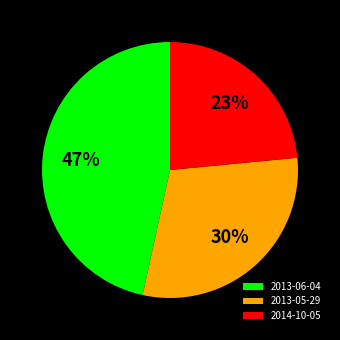

Is there a majority slice in this chart?

No